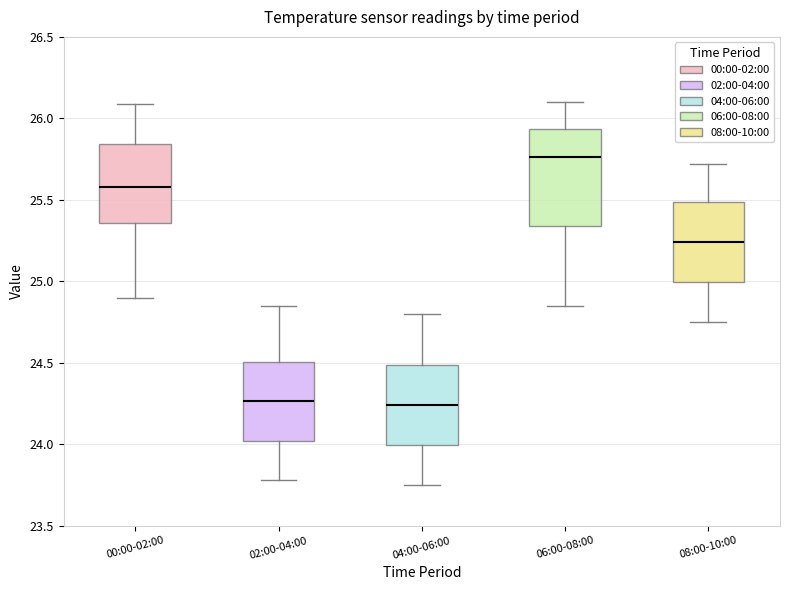

Which box's median line is the highest?

06:00-08:00